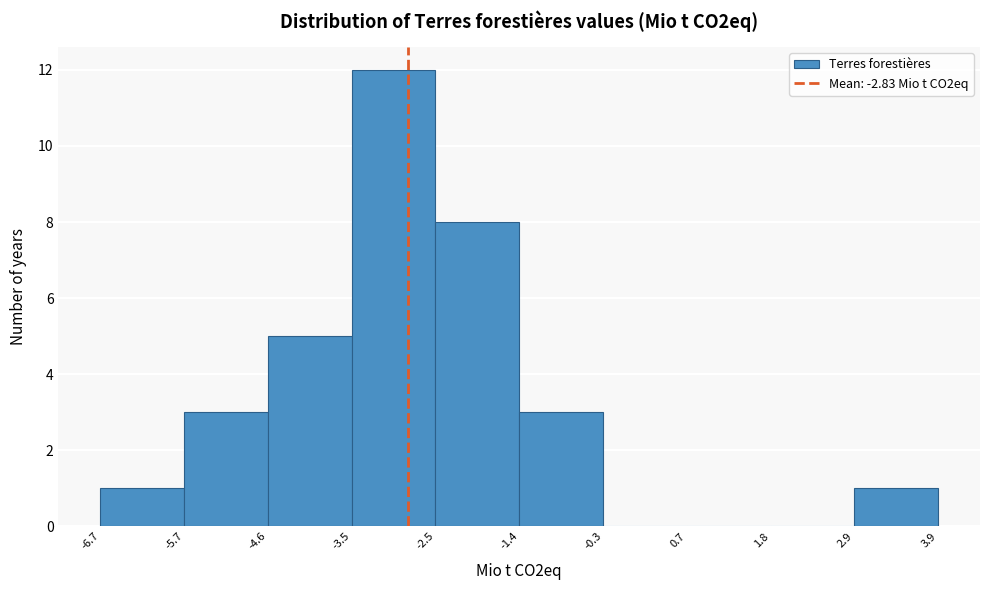

Reading left to right, transcribe this chart: for each bar, give the range it covers on the x-axis and its height. The values are not printed on the chart, so give them approximately, as read against the axis.

-6.7 to -5.7: 1
-5.7 to -4.6: 3
-4.6 to -3.5: 5
-3.5 to -2.5: 12
-2.5 to -1.4: 8
-1.4 to -0.3: 3
-0.3 to 0.7: 0
0.7 to 1.8: 0
1.8 to 2.9: 0
2.9 to 3.9: 1